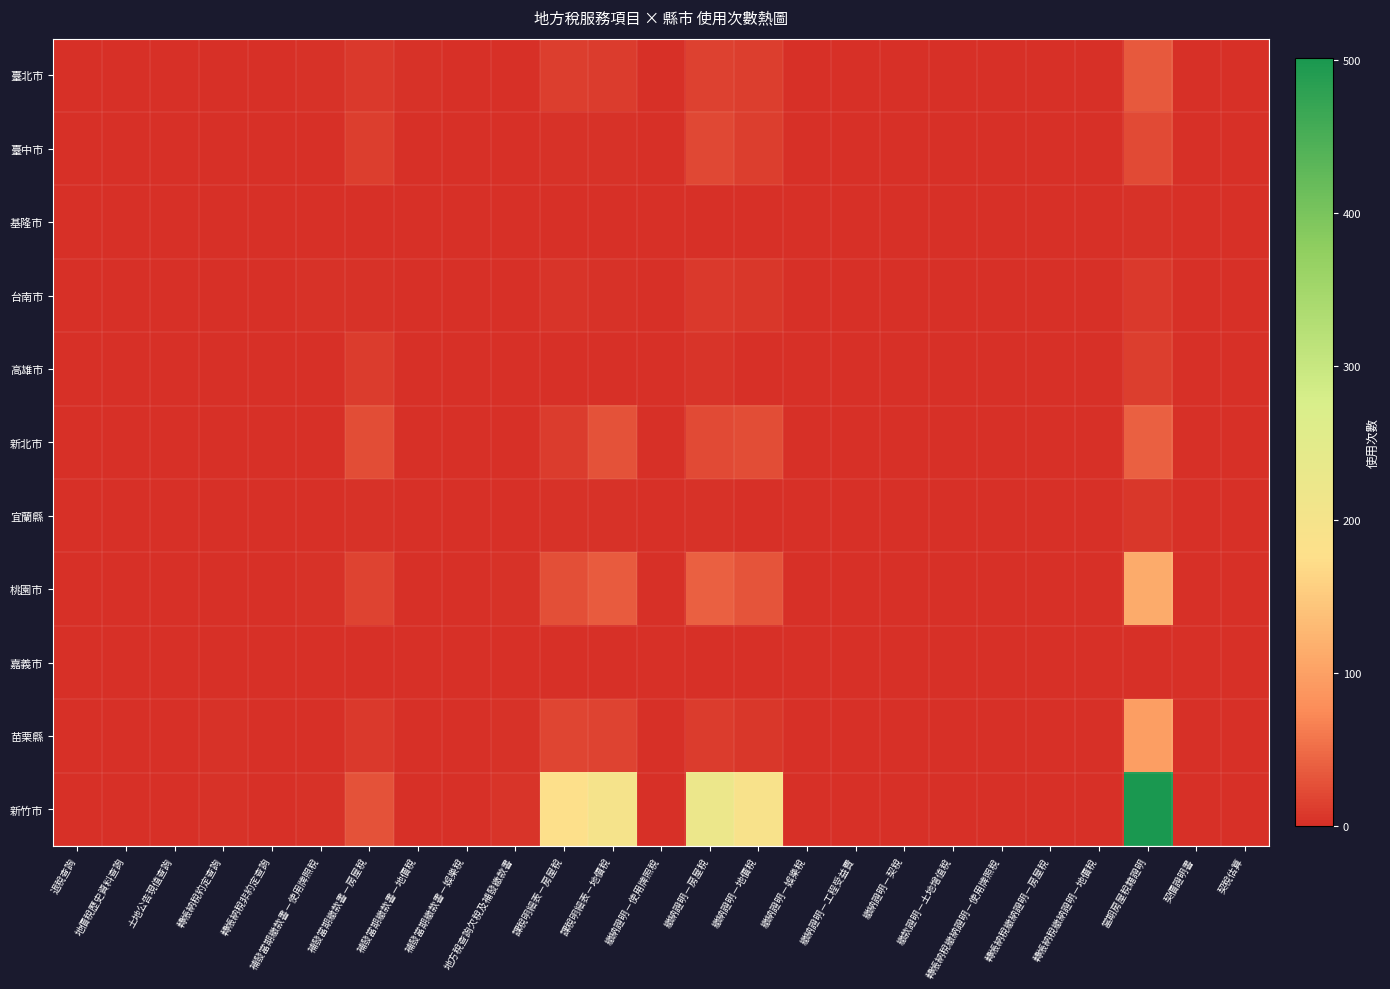

Which category has the highest value across all series?

當期房屋稅籍證明